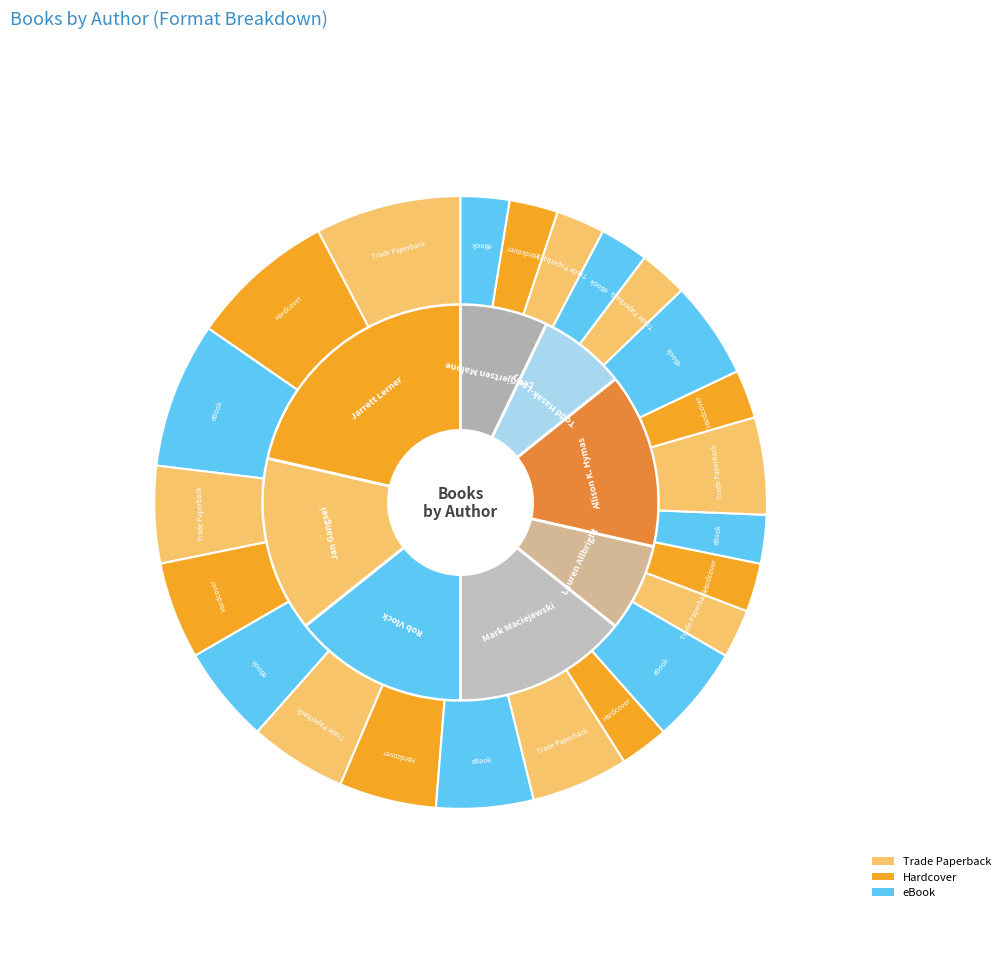

What is the total percentage of Lauren Allbright (2087536321) and Lee Gjertsen Malone (488175598)?

14.3%